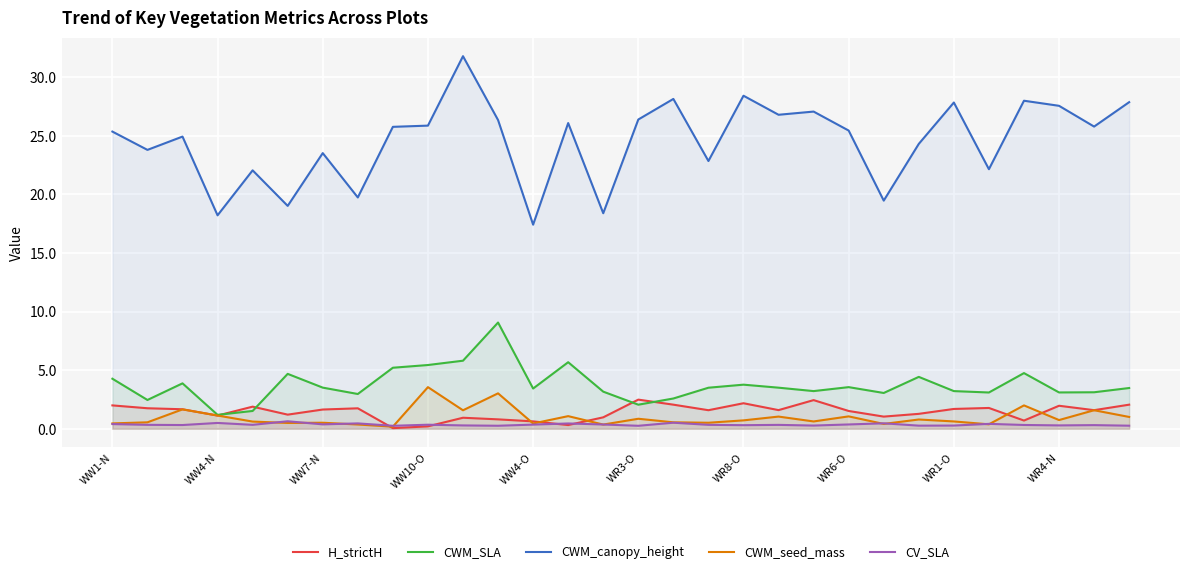

Which series has the largest range (max minus min)?

CWM_canopy_height